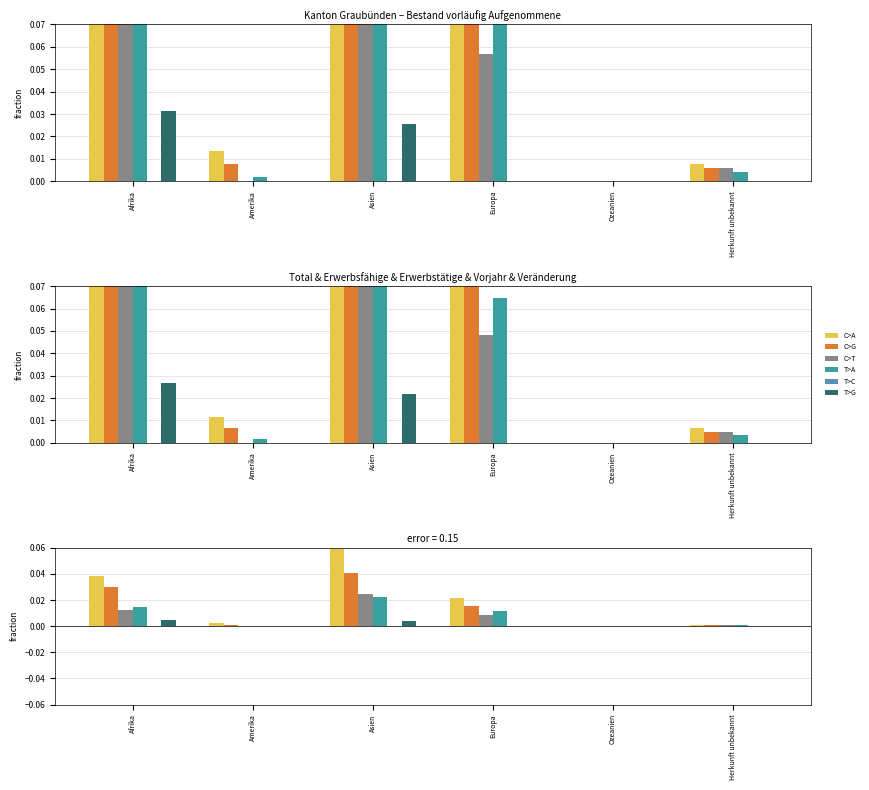

Reading left to right, transcribe all the data shown in this chart.

C>A: 0.0	0.0	0.1	0.0	0.0	0.0
C>G: 0.0	0.0	0.0	0.0	0.0	0.0
C>T: 0.0	0.0	0.0	0.0	0.0	0.0
T>A: 0.0	0.0	0.0	0.0	0.0	0.0
T>C: 0.0	0.0	0.0	0.0	0.0	0.0
T>G: 0.0	0.0	0.0	0.0	0.0	0.0